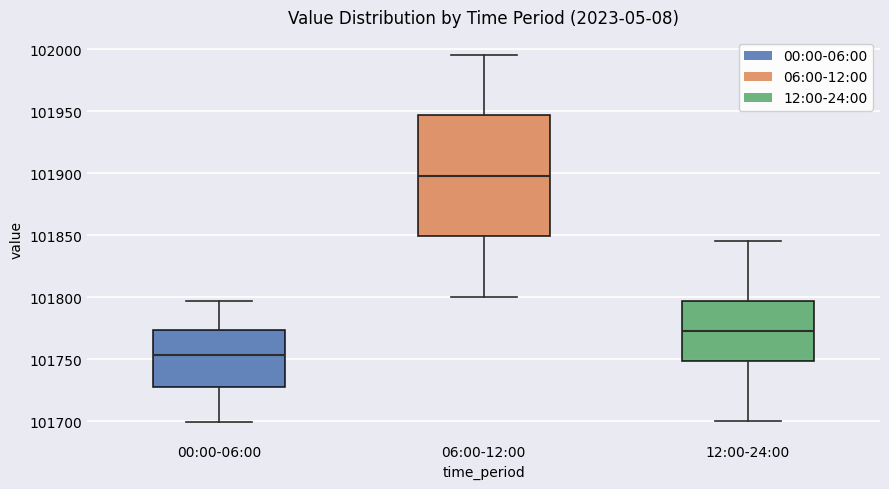

Reading left to right, transcribe this box plot: for each box, give where its median line is, the range the box spans, and where its two whiskers end, as read against the y-axis. The values are not printed on the chart, so give them approximately, as read against the axis.

00:00-06:00: median 101755, box 101725 to 101775, whiskers 101700 to 101795
06:00-12:00: median 101900, box 101850 to 101945, whiskers 101800 to 101995
12:00-24:00: median 101775, box 101750 to 101795, whiskers 101700 to 101845